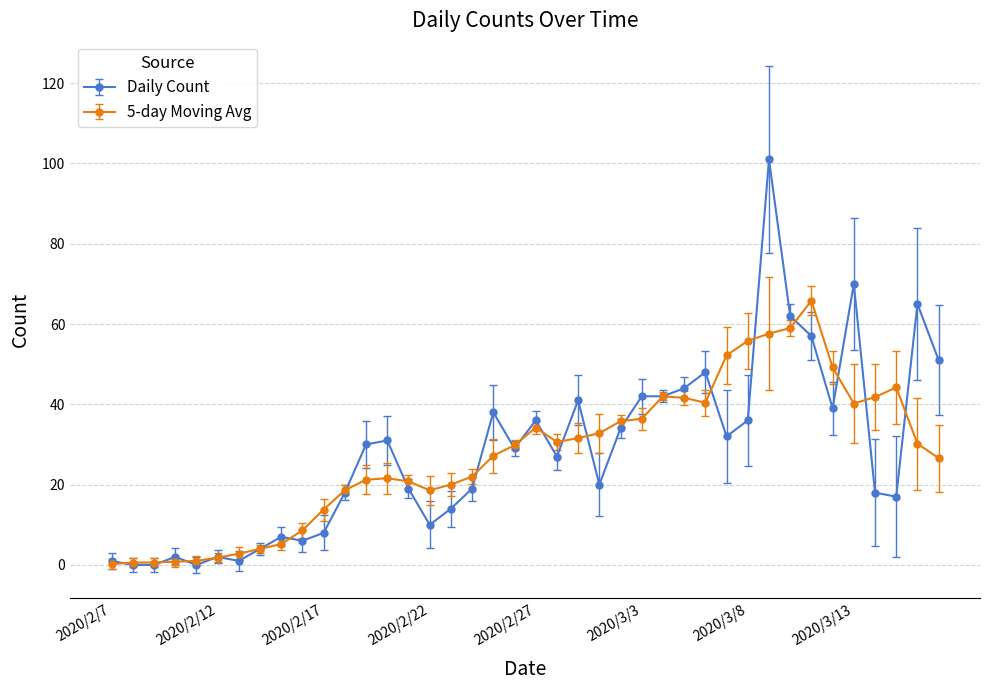

Which series has the widest spread of values?

Daily Count